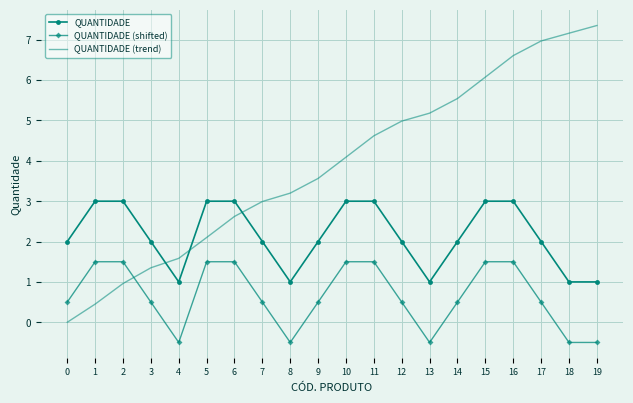

Is the value of QUANTIDADE (trend) at 17 greater than the value of QUANTIDADE at 16?

Yes